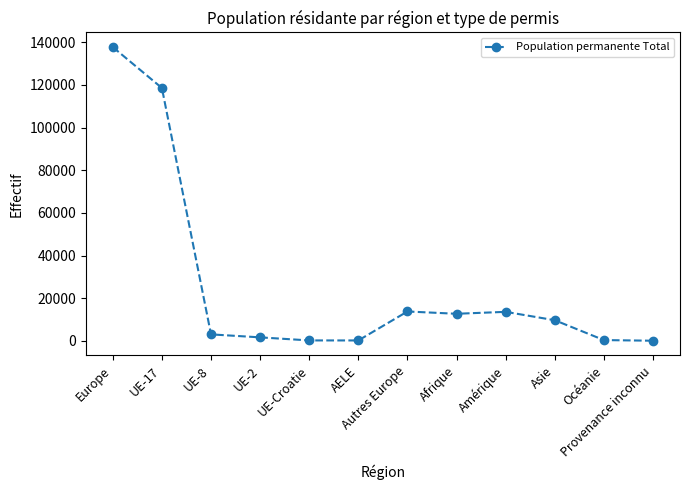

Where is the data nearest to the value 68945?

UE-17